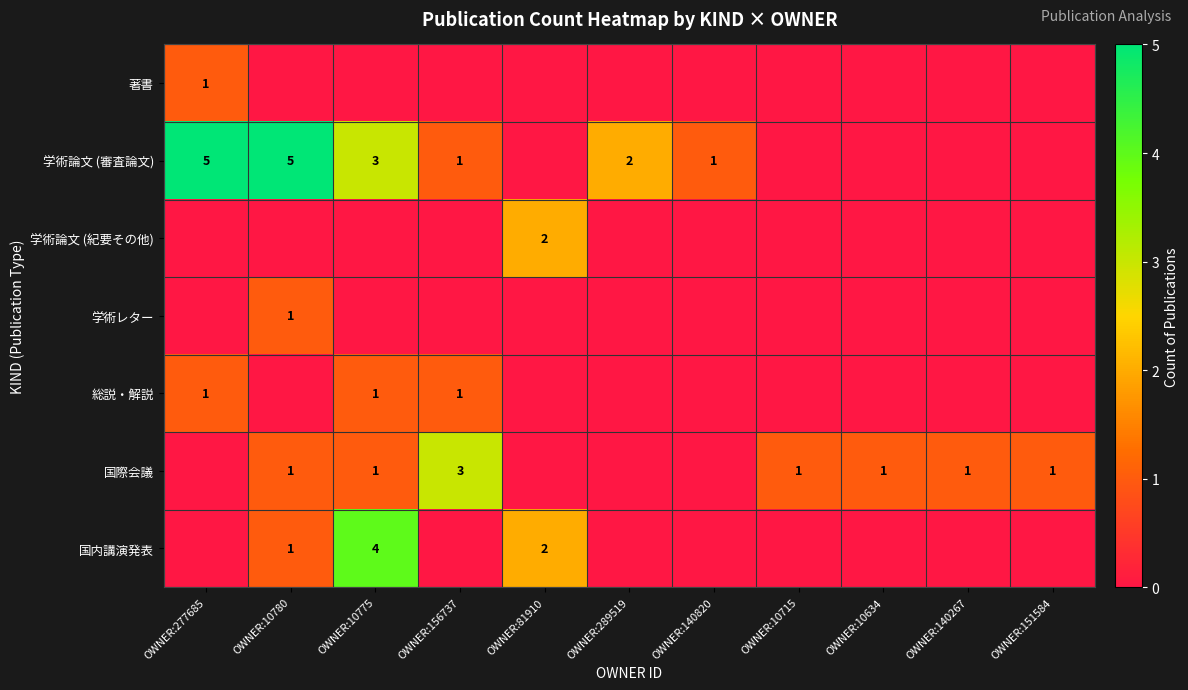

Is it true that 国際会議 equals 1 at OWNER:10780?

True